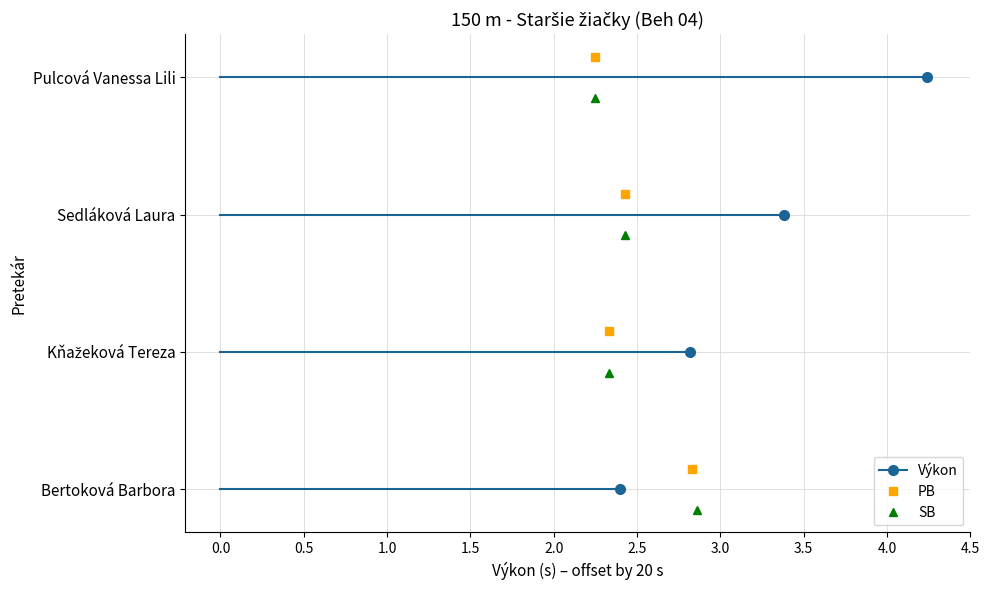

What is the lowest value of the Výkon series?

22.4